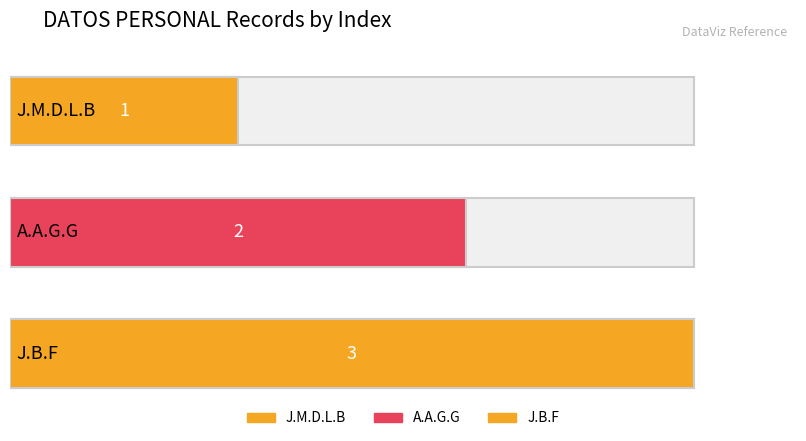

What is the change in value from A.A.G.G to J.B.F?

+1